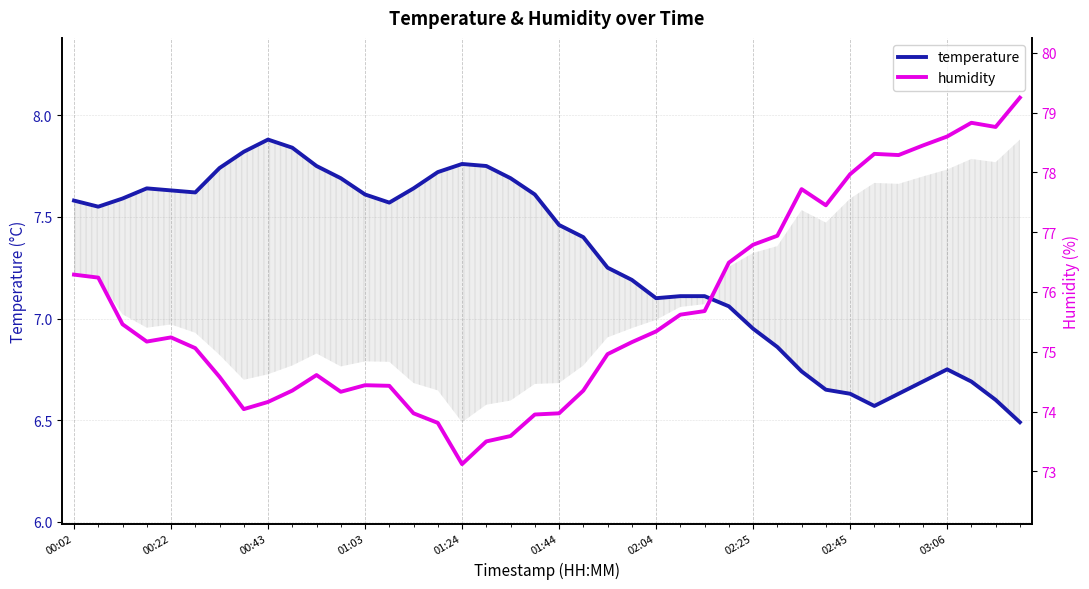

At 31, list the series in order from smallest to largest.

temperature, humidity